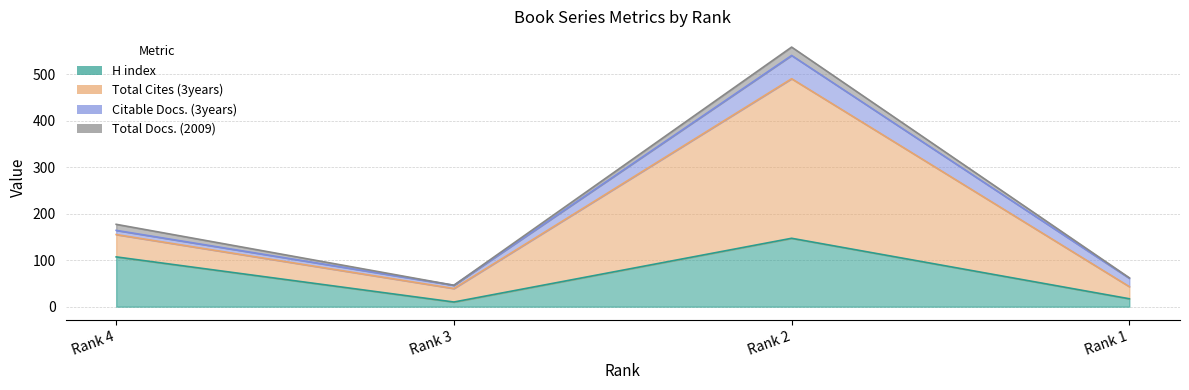

True or false: H index and Total Cites (3years) intersect in this chart.

False